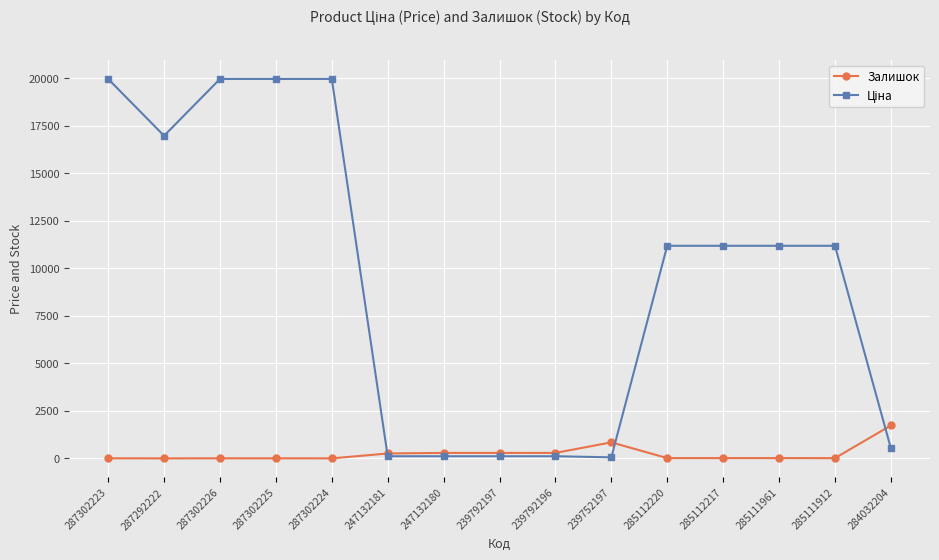

Is it true that Залишок equals 290.0 at 247132180?

True